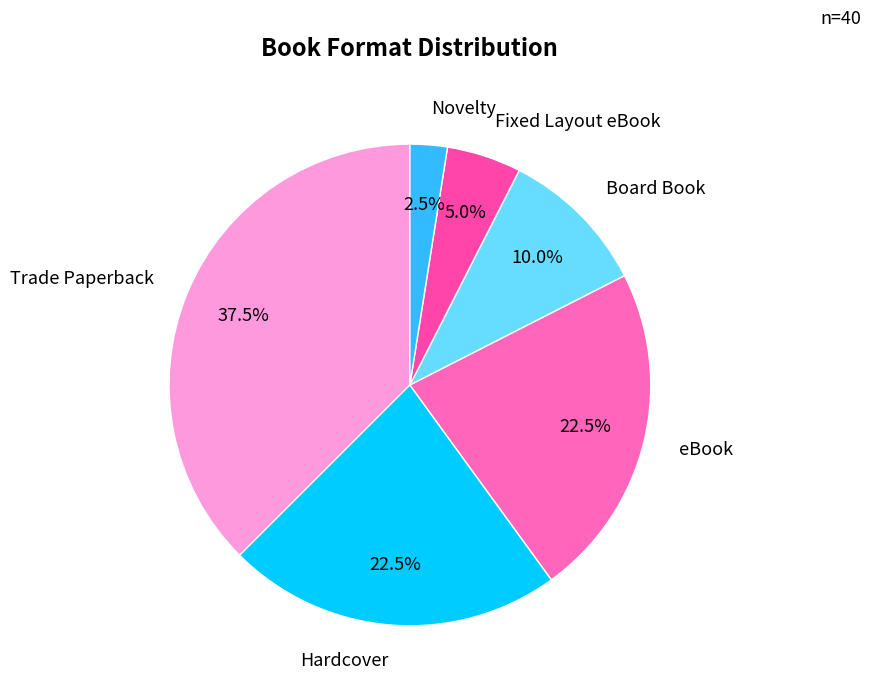

Is there any slice that represents more than half of the pie?

No